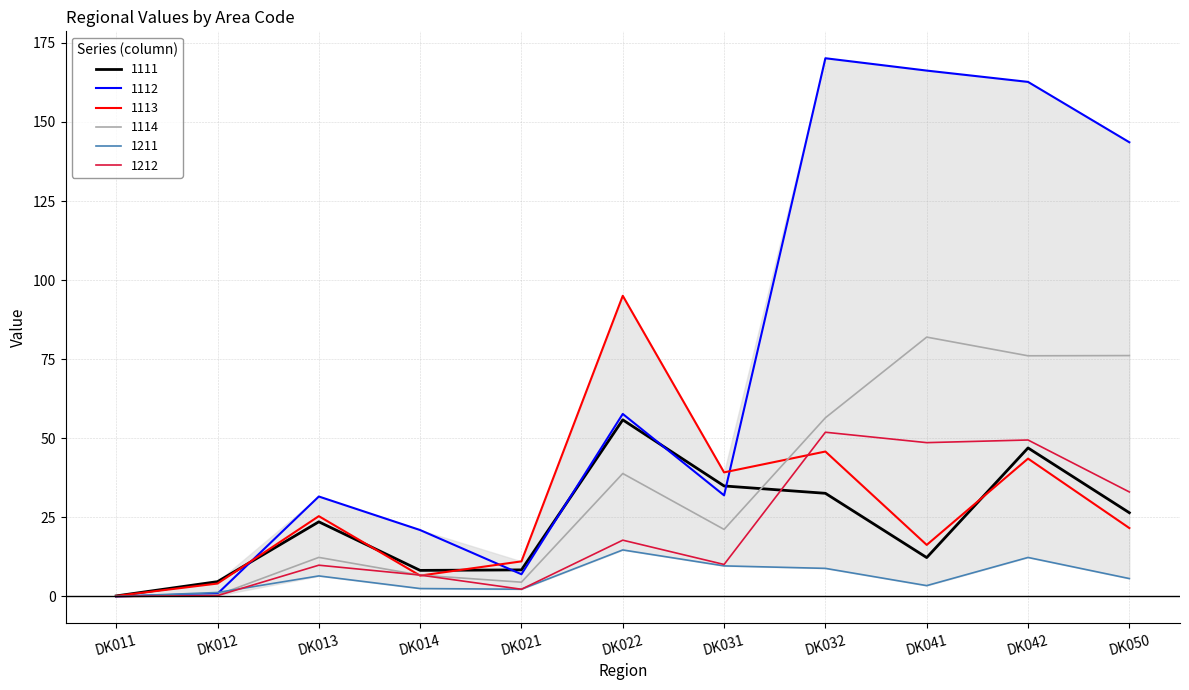

Which series has the largest total across all categories?

1112